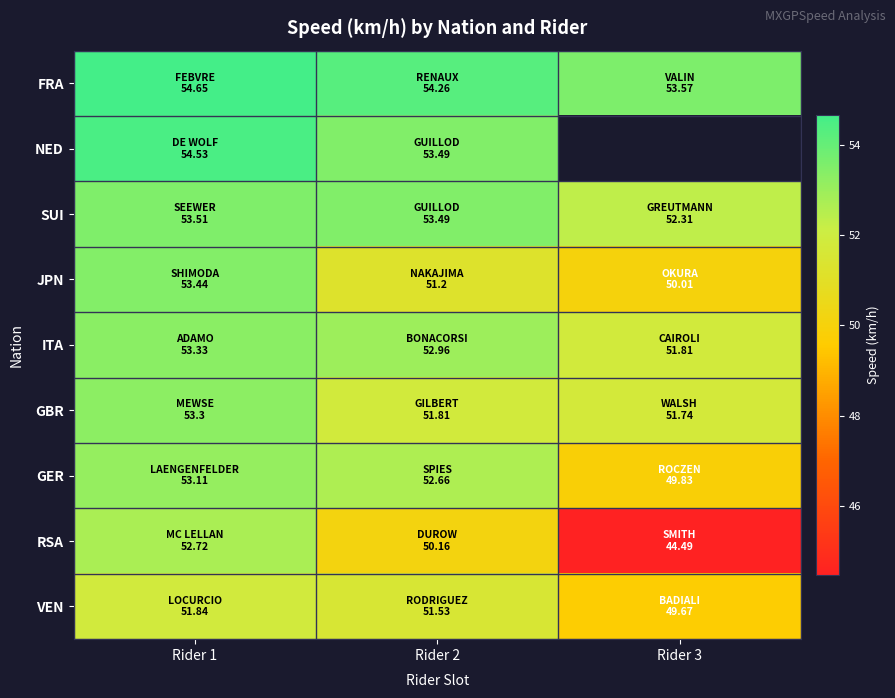

Is it true that SUI equals 53.5 at Rider 2?

True